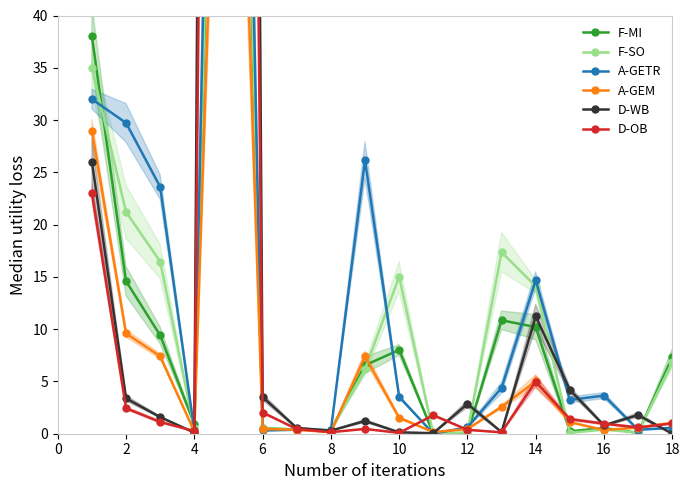

Does the chart have visible grid lines?

No